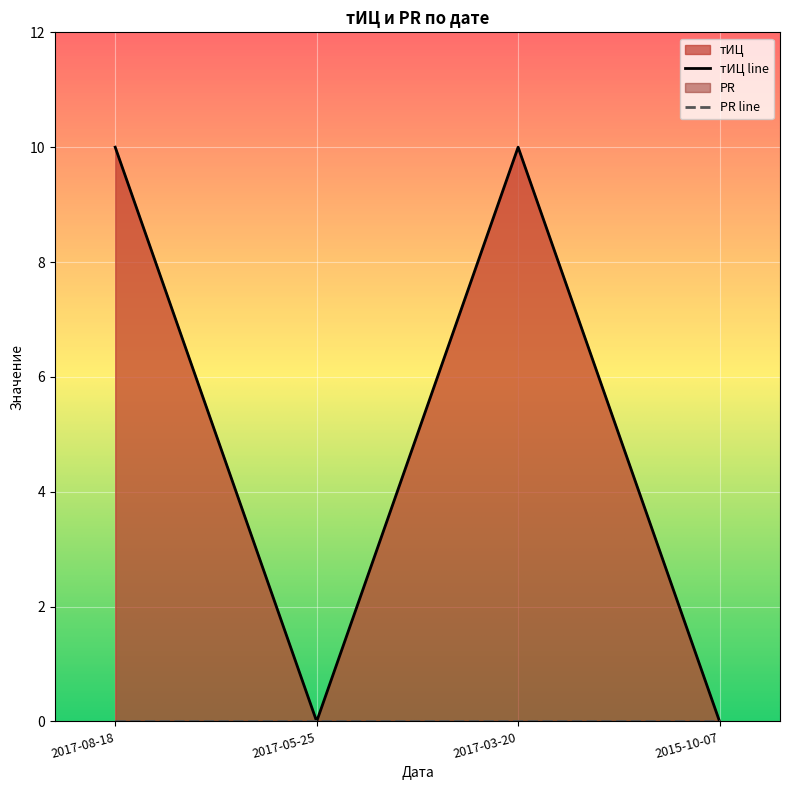

Which category has the highest value across all series?

2017-08-18